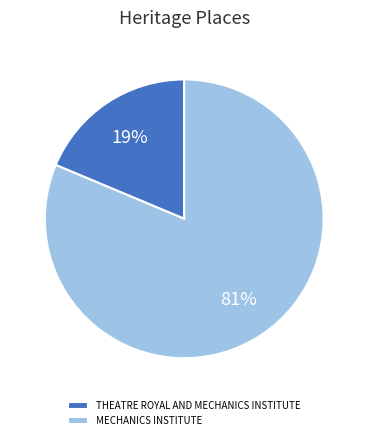

Which category has the smallest portion of the pie?

THEATRE ROYAL AND MECHANICS INSTITUTE